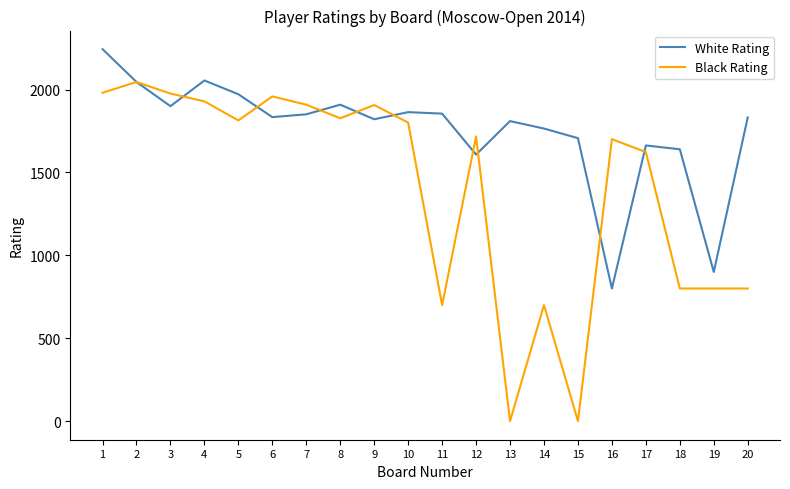

Rank the series by their maximum value, from lowest to highest.

Black Rating, White Rating